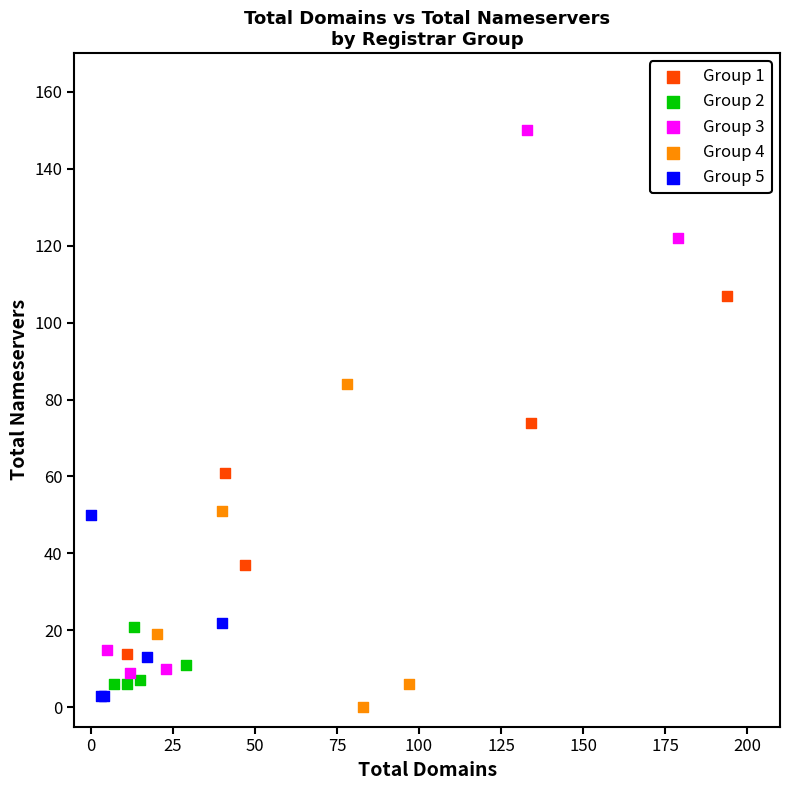

Which series has the widest spread of Y values?

Group 3